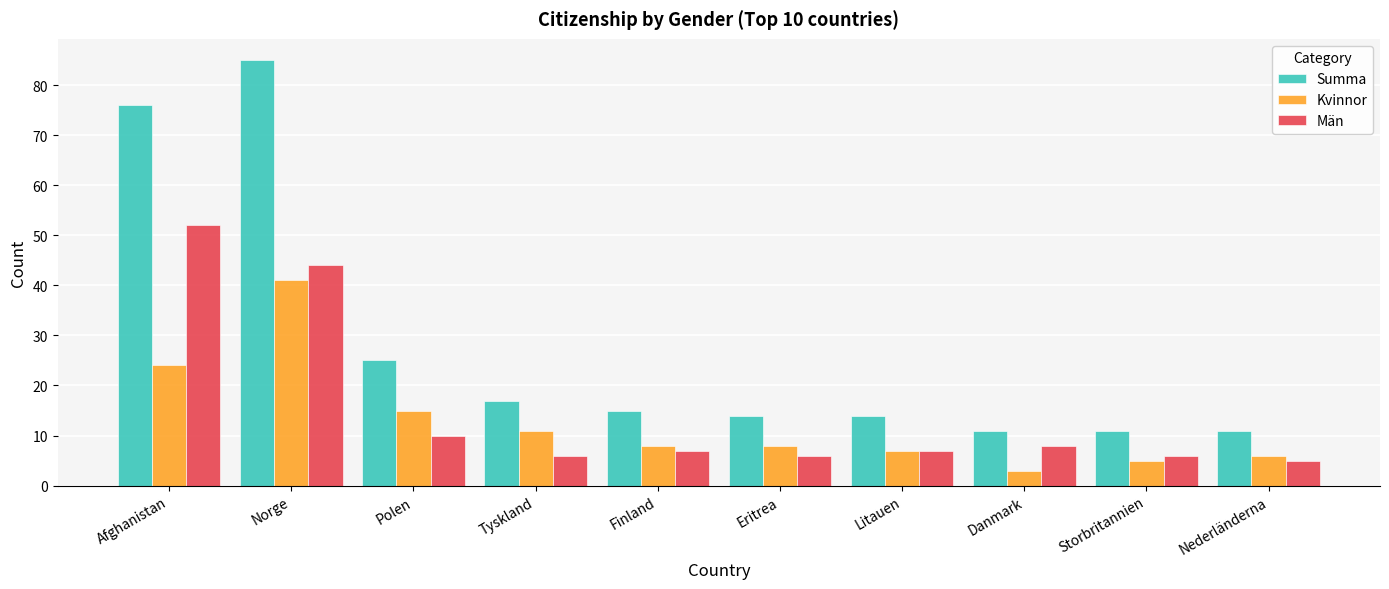

At which category is the sum across all series the highest?

Norge